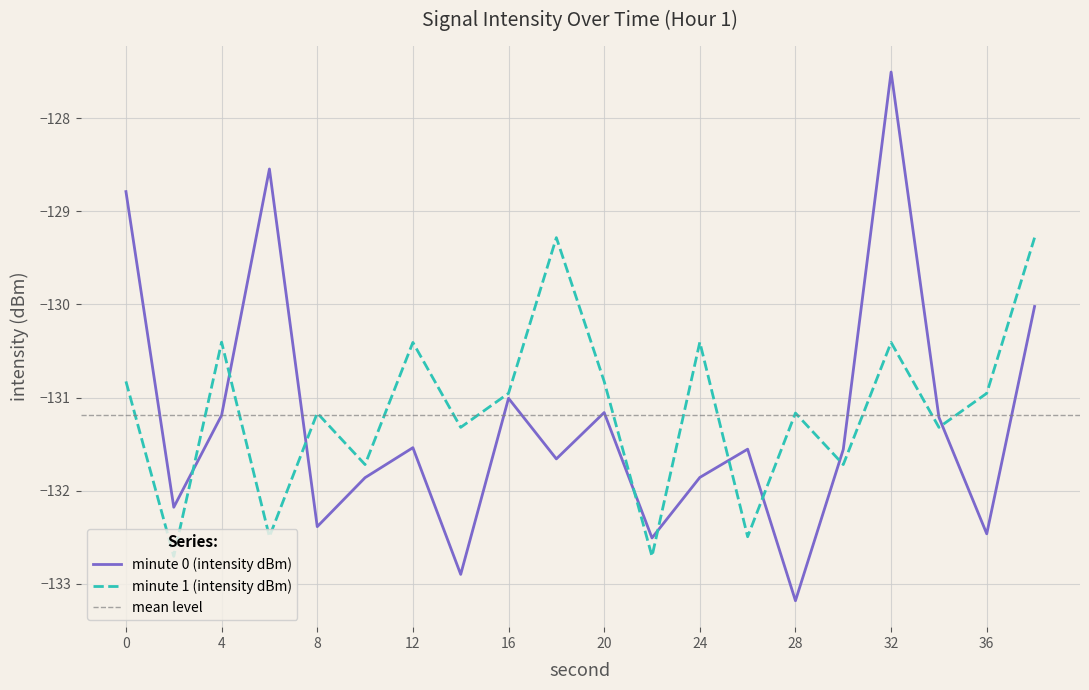

The value of minute 1 (intensity dBm) at 30 is -131.7. True or false?

True